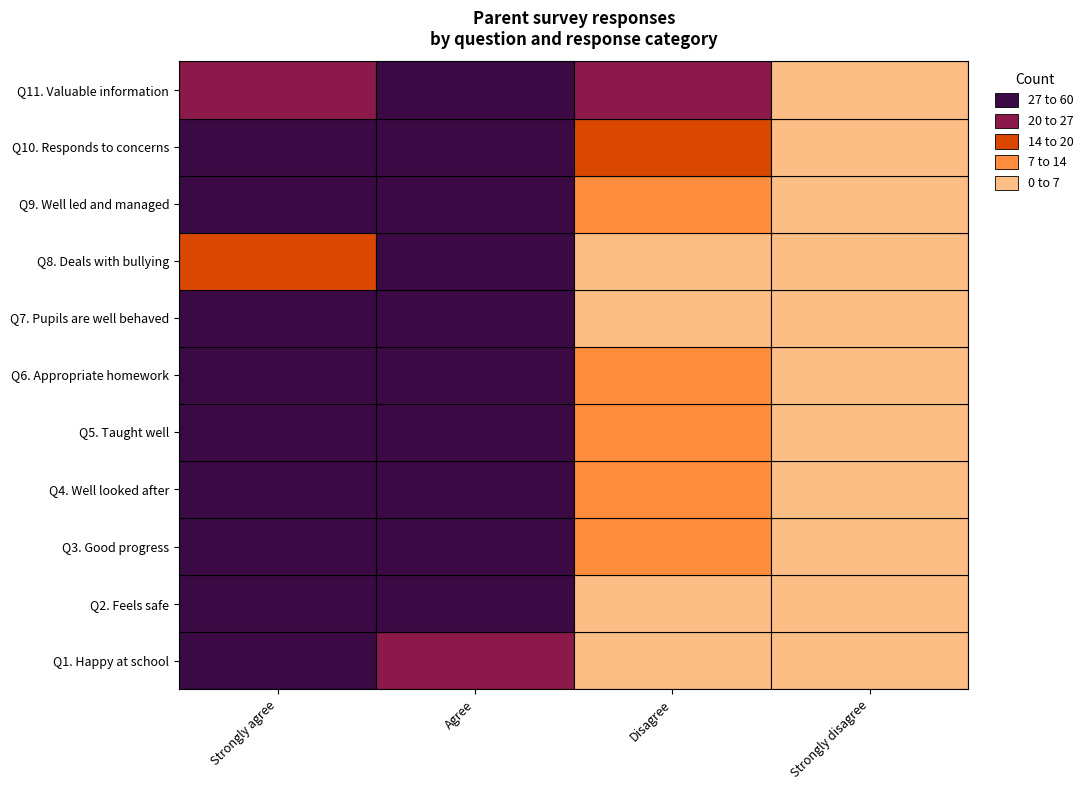

How many data points in Q7. Pupils are well behaved are less than 34?

2